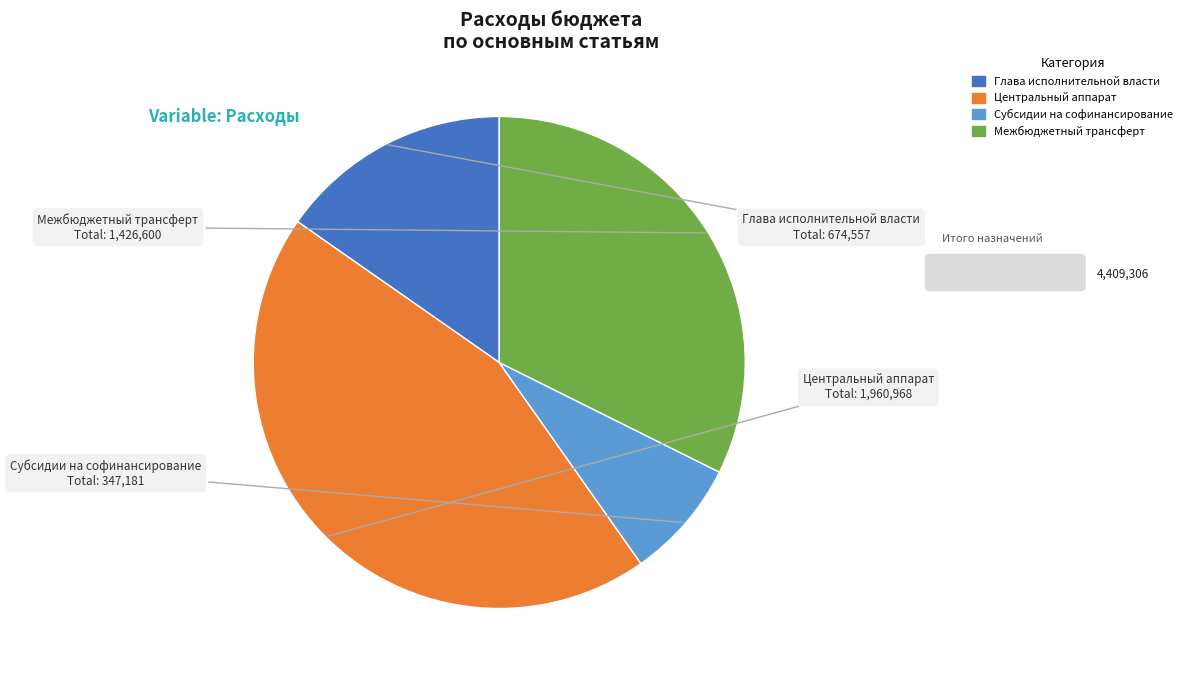

Rank the categories by value from lowest to highest.

Субсидии на софинансирование, Глава исполнительной власти, Межбюджетный трансферт, Центральный аппарат